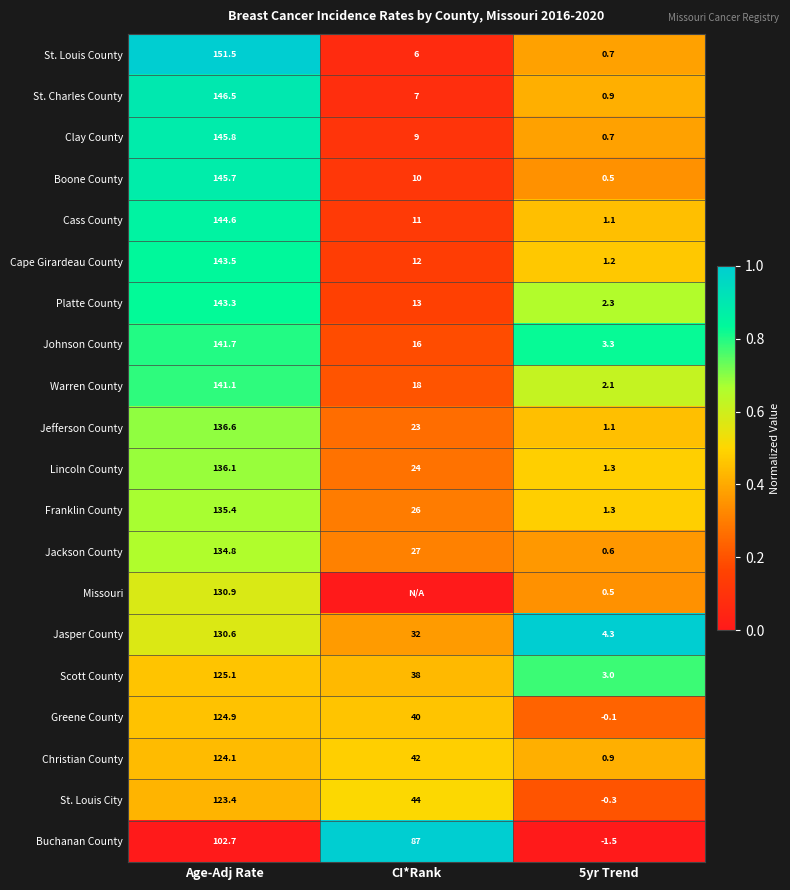

Rank the categories by Franklin County value from lowest to highest.

5yr Trend, CI*Rank, Age-Adj Rate